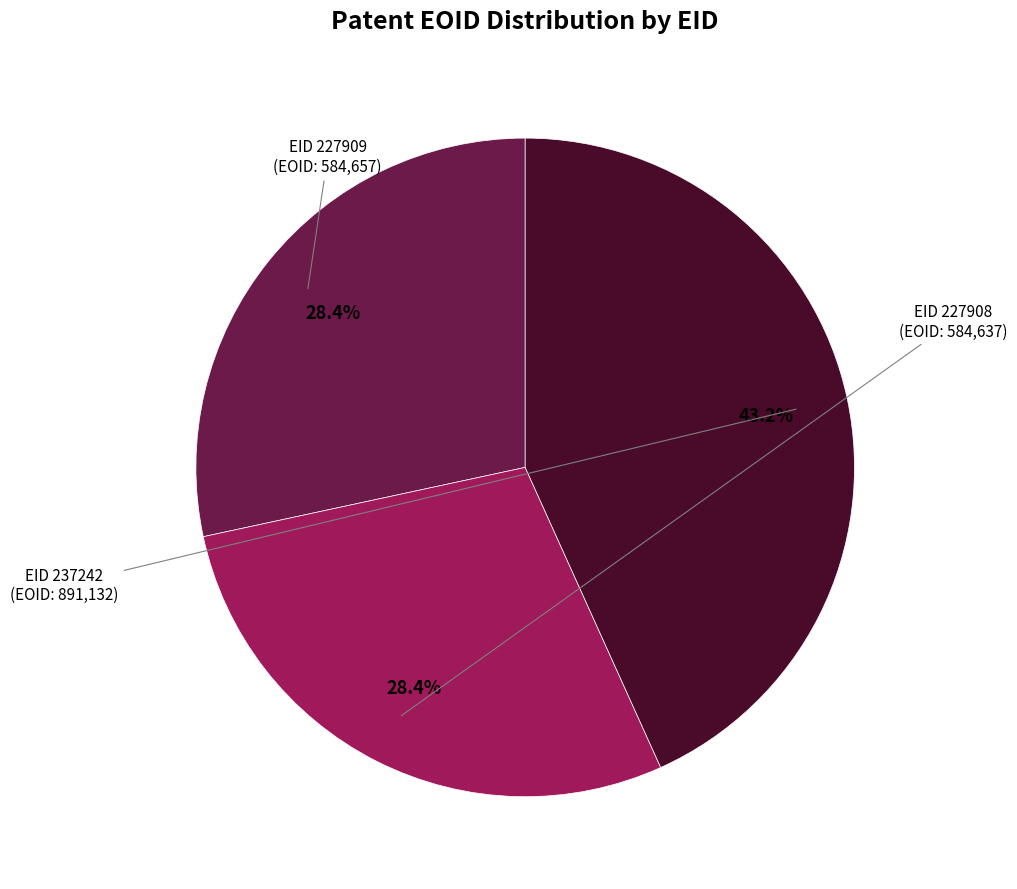

Does any single category account for the majority?

No